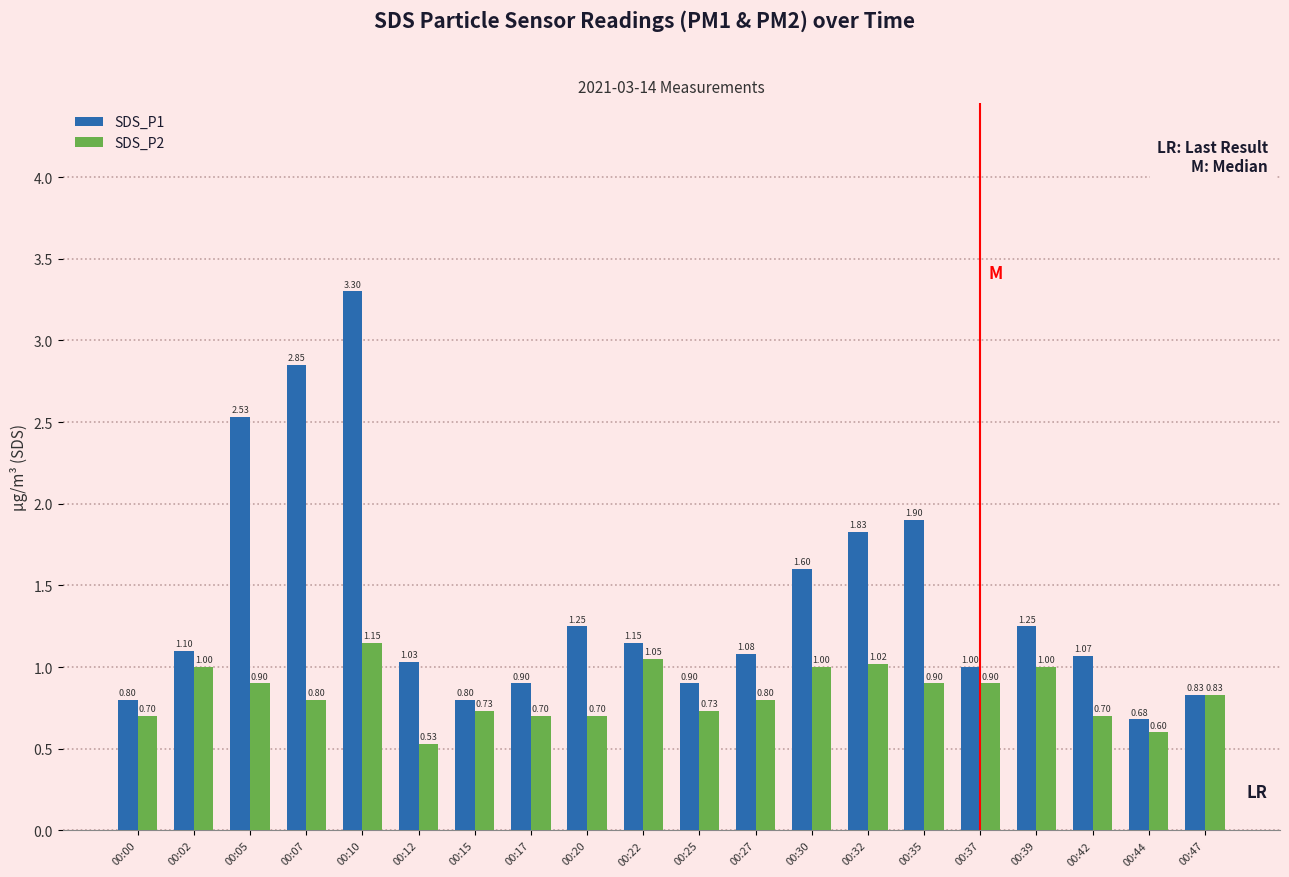

The value of SDS_P2 at 00:10 is 1.1. True or false?

True